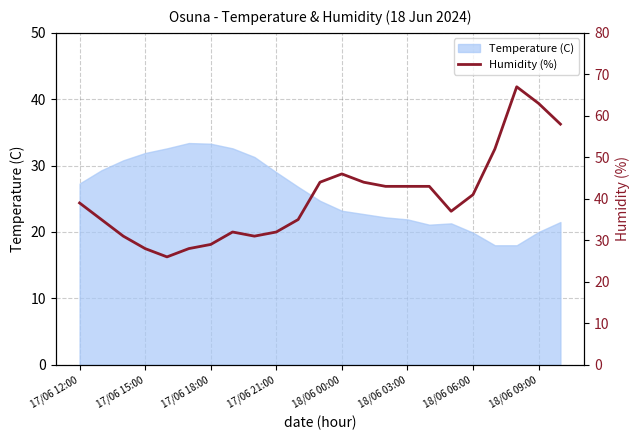

What is the minimum value shown in the chart?

26